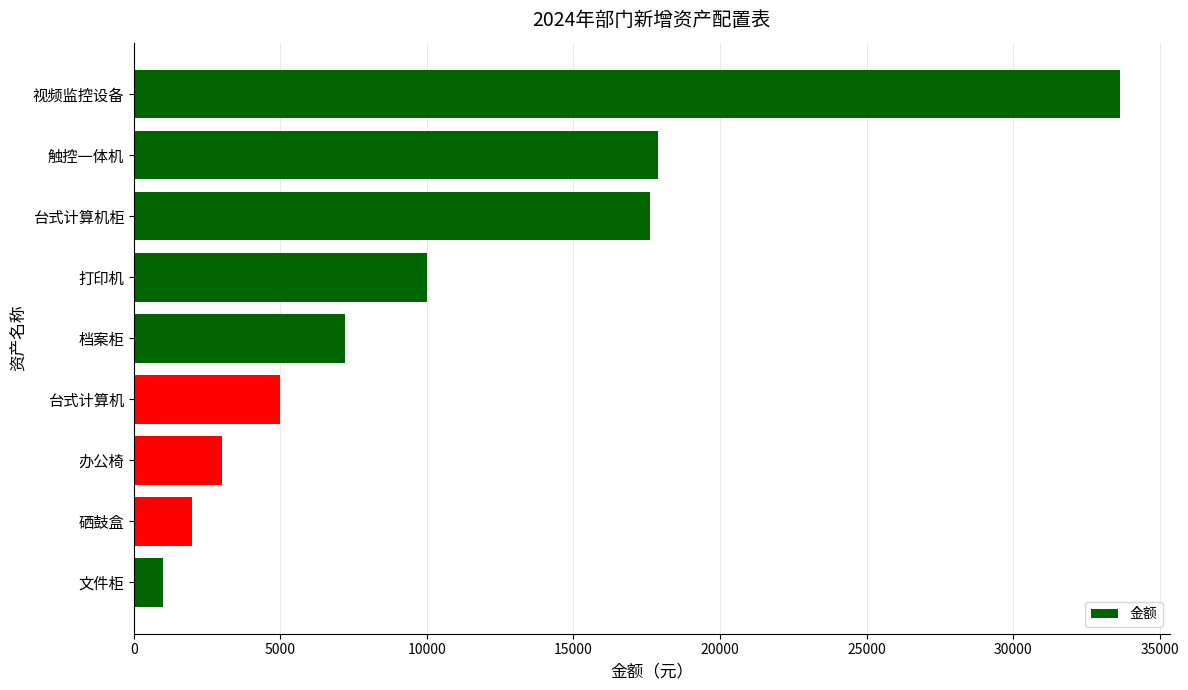

True or false: the data shows 6731 at 打印机.

False